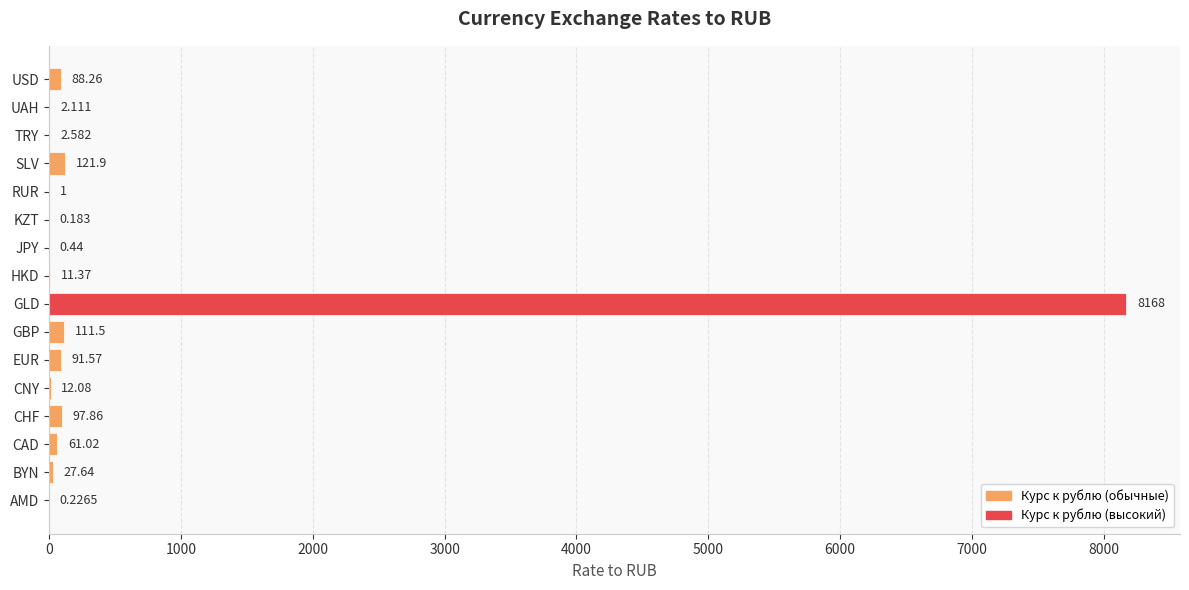

Between GBP and USD, which is larger?

GBP